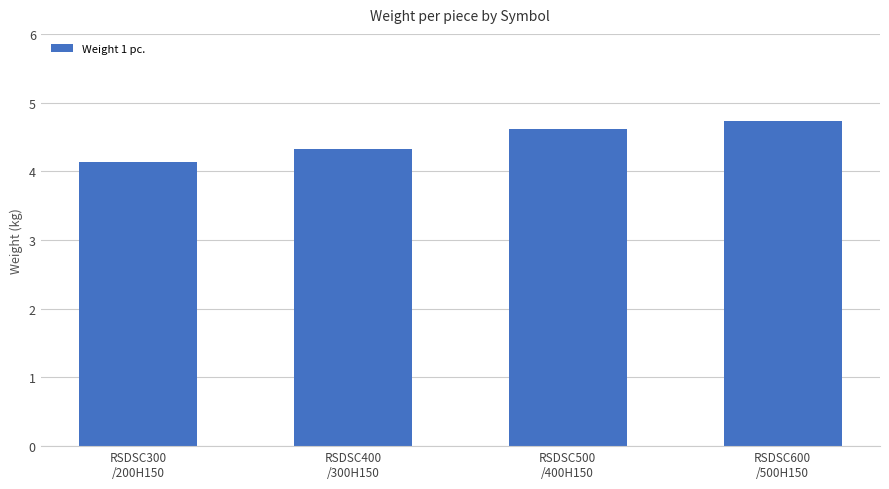

Reading left to right, list all the values displayed in this chart.

4.1	4.3	4.6	4.7